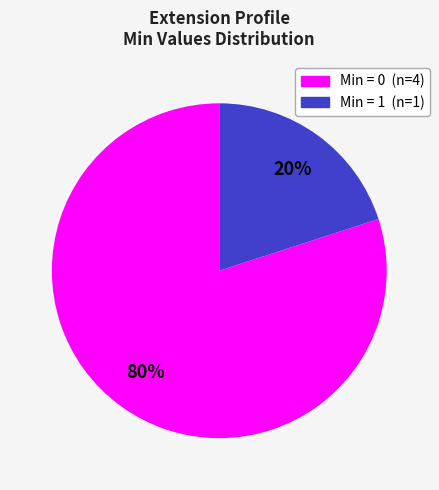

To the nearest percent, what is the difference between the largest and smallest slice percentages?

60%